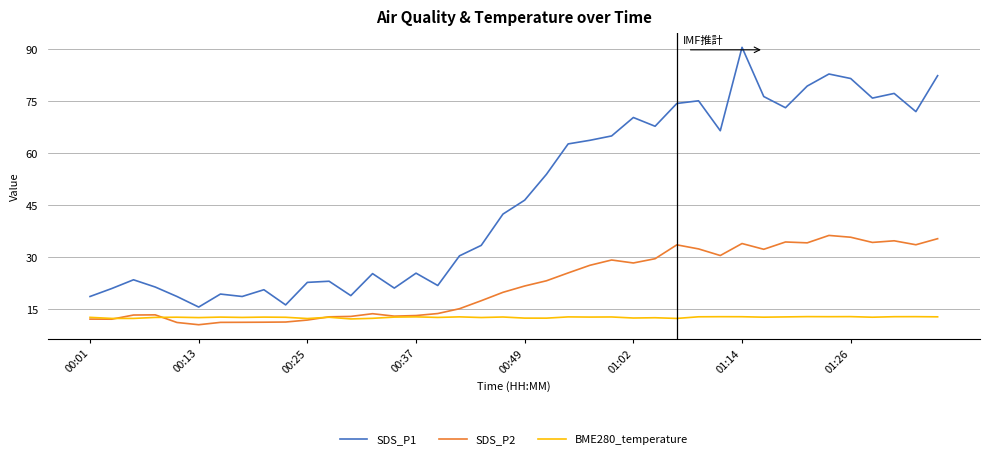

Which series has the largest total across all categories?

SDS_P1